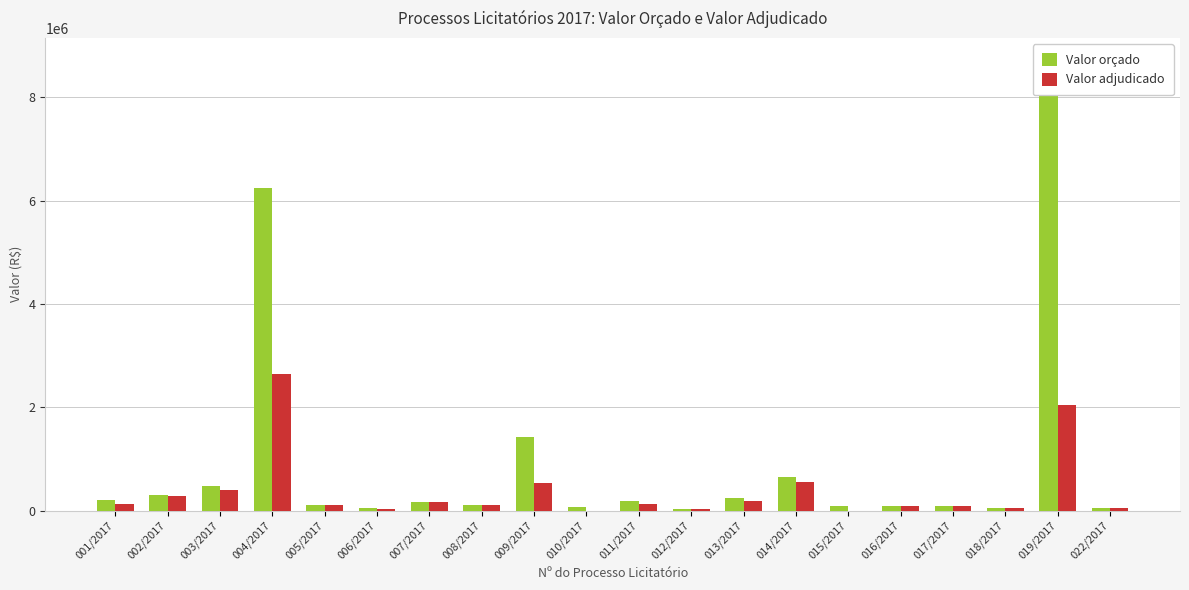

What is the approximate value of Valor adjudicado at 005/2017?

99350.0